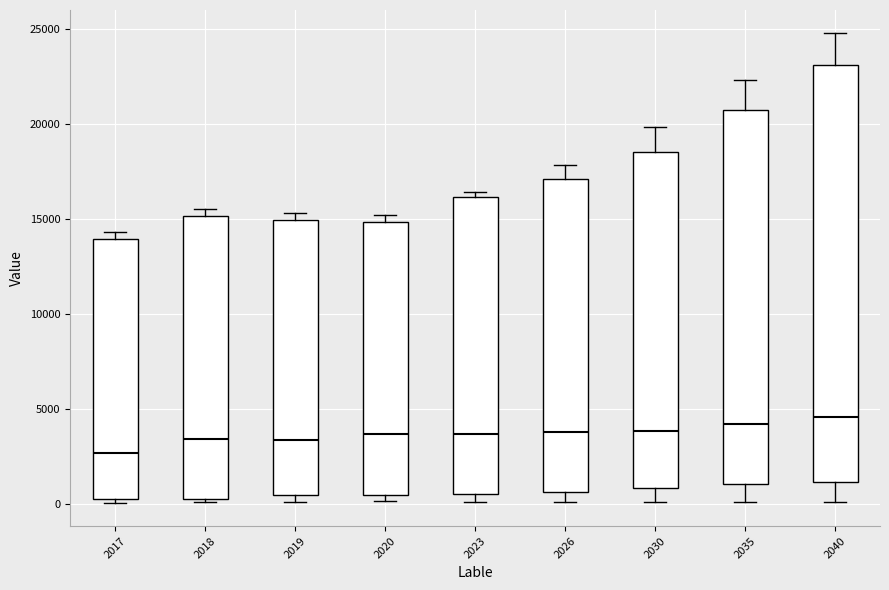

Where does the median line of the box at x = 2023 sit on the y-axis? The values are not printed on the chart, so give them approximately, as read against the axis.

3500